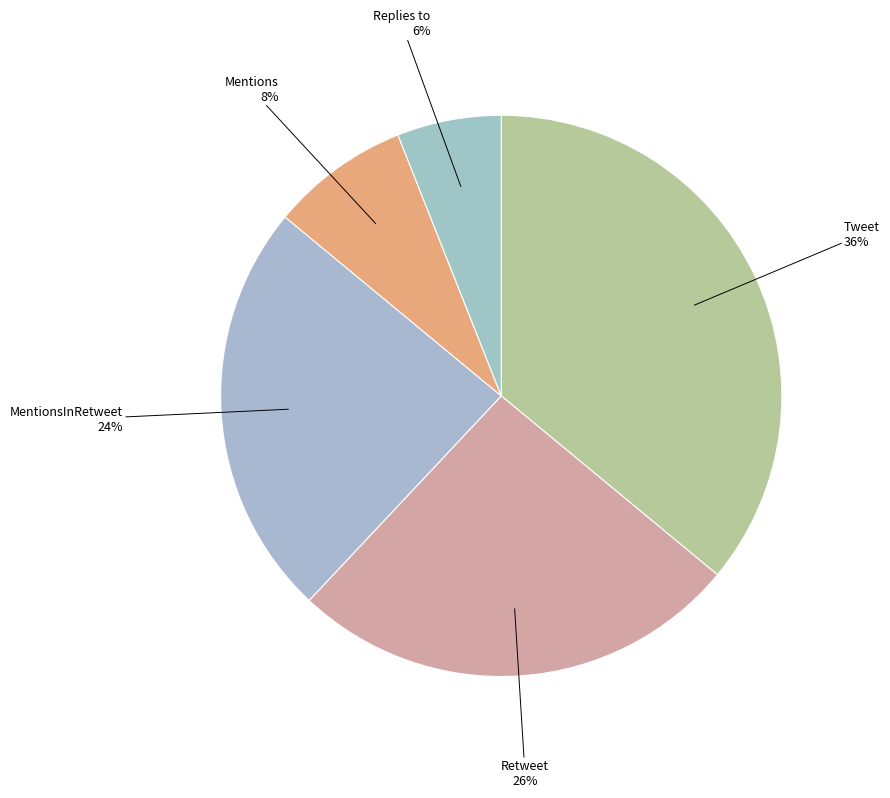

What is the largest slice in the pie chart?

Tweet